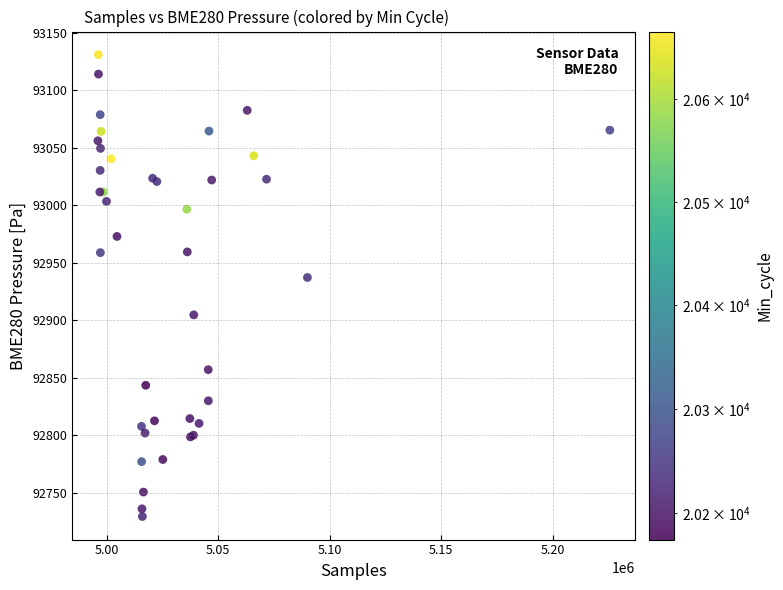

What Y value in the scatter plot is closest to 92930?

92937.3